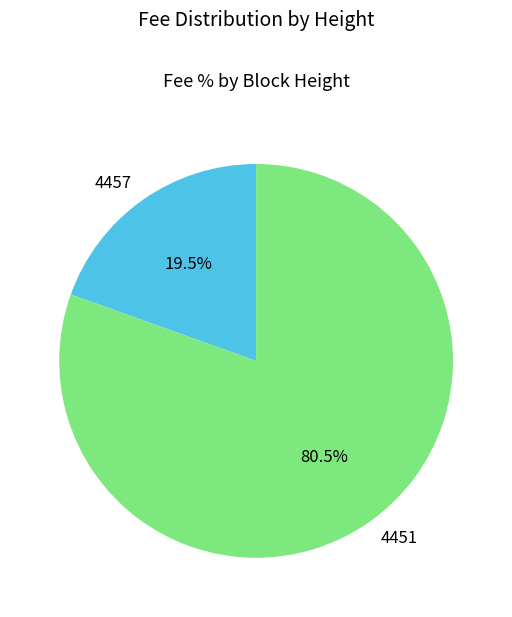

To the nearest percent, what is the difference between the largest and smallest slice percentages?

61%